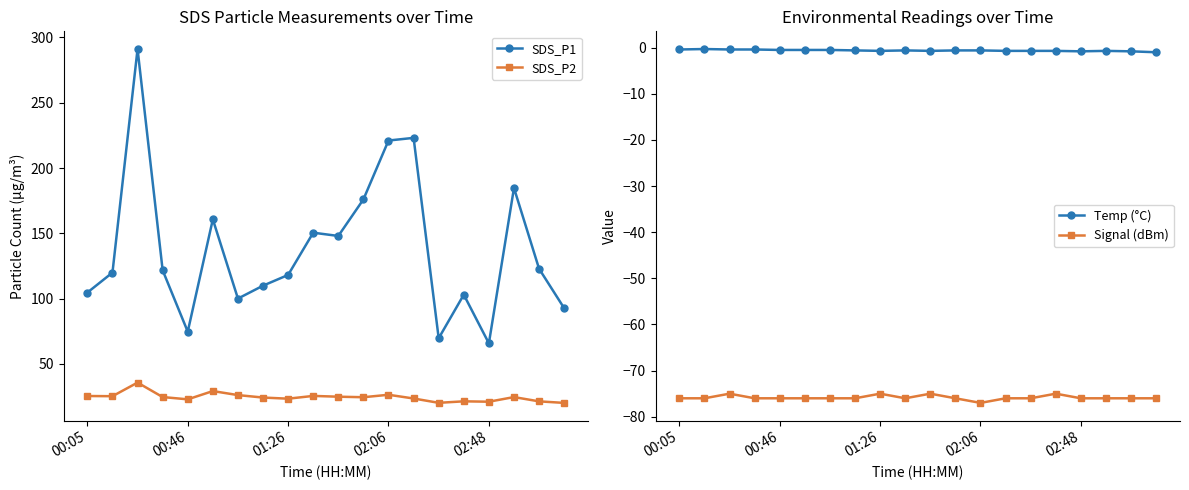

In Signal (dBm), how many points are lower than both neighbors (excluding endpoints)?

2